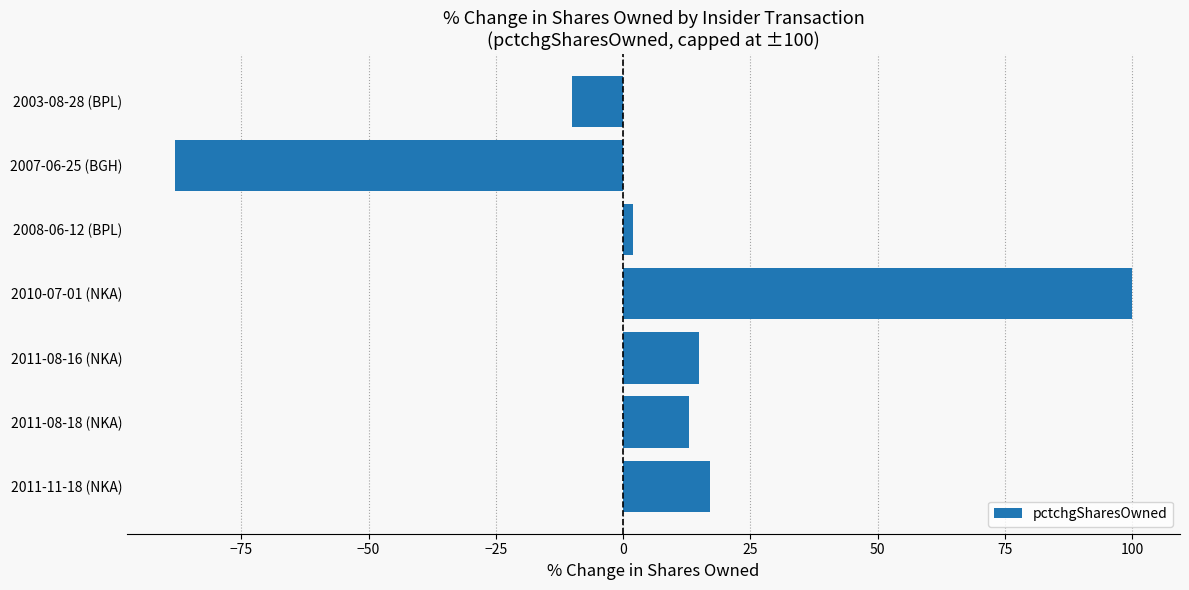

How many categories are shown in the chart?

7